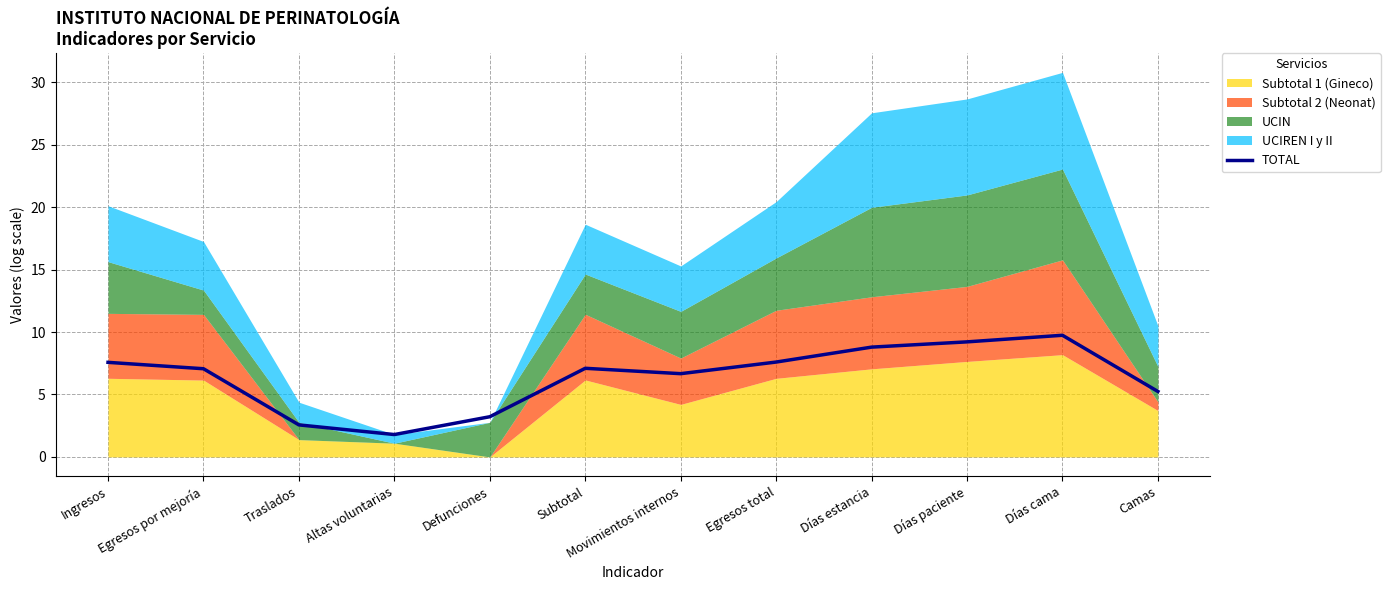

How many lines are shown in the chart?

1